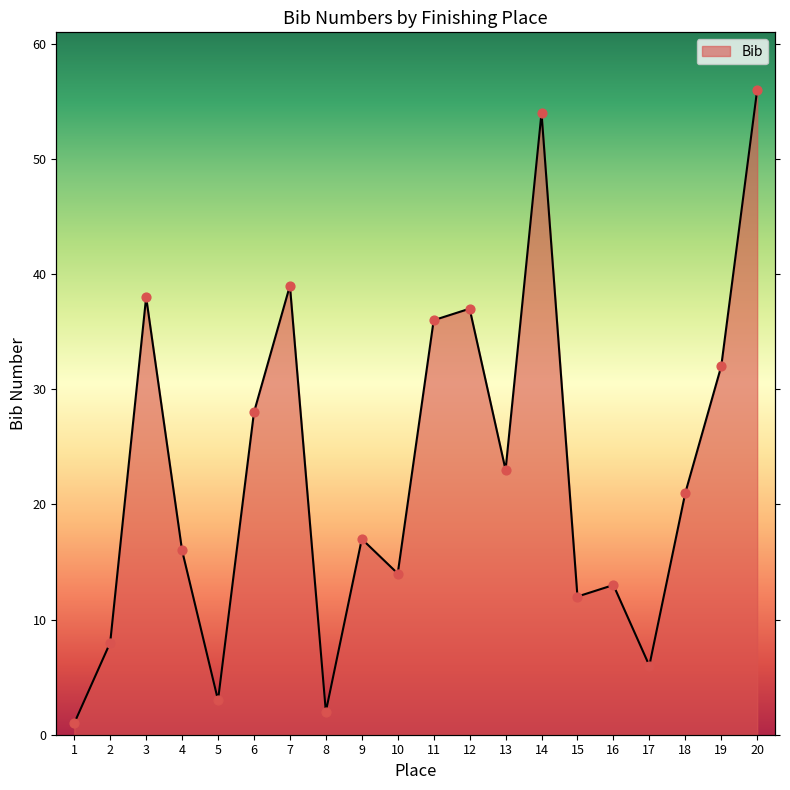

Approximately how many times larger is the value at 16 compared to 6?

0.5